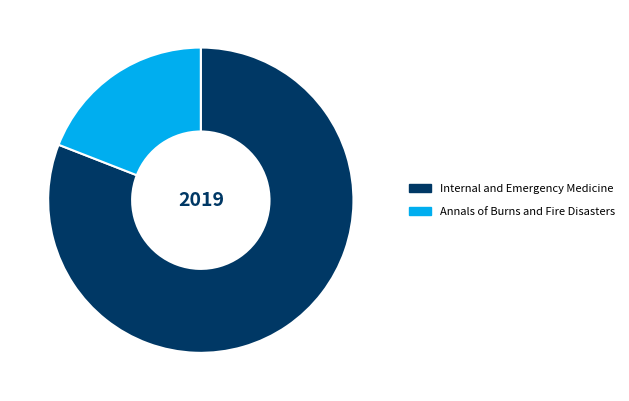

What is the smallest slice in the pie chart?

Annals of Burns and Fire Disasters